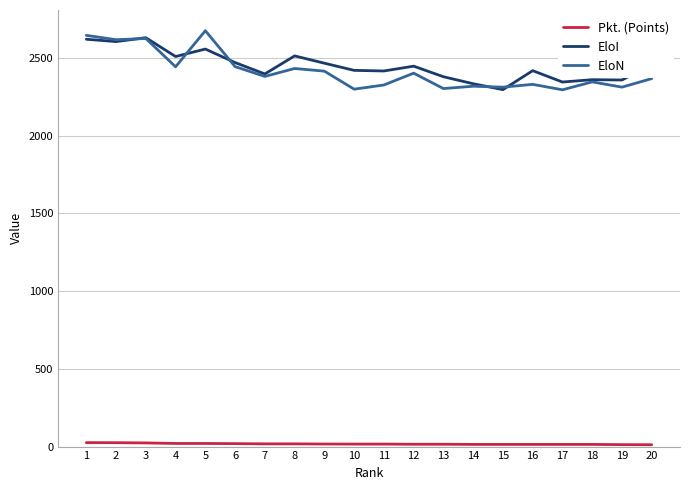

Between 5 and 7, which series saw the biggest shift?

EloN